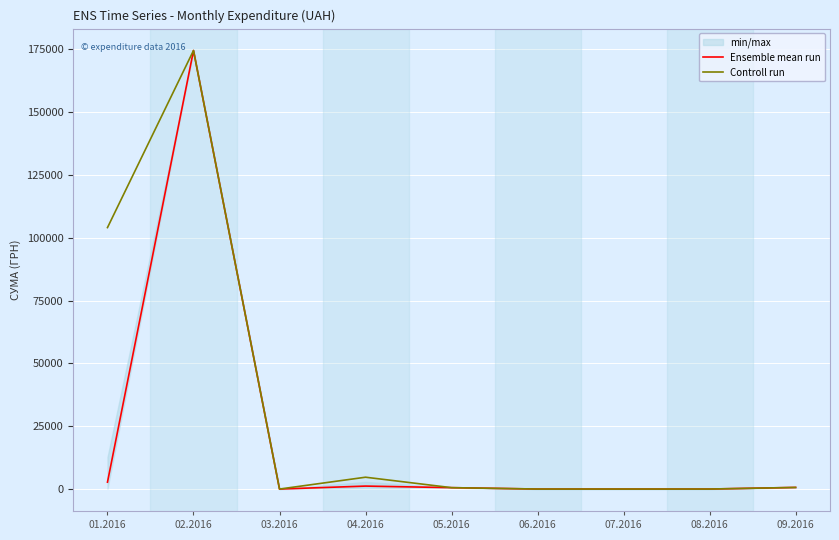

Reading left to right, extract all data points from this chart.

Ensemble mean run: 01.2016=2746.6	02.2016=174546.5	03.2016=0.0	04.2016=1177.5	05.2016=553.8	06.2016=0.0	07.2016=0.0	08.2016=0.0	09.2016=643.5
Controll run: 01.2016=104069.7	02.2016=174546.5	03.2016=0.0	04.2016=4710.0	05.2016=553.8	06.2016=0.0	07.2016=0.0	08.2016=0.0	09.2016=643.5